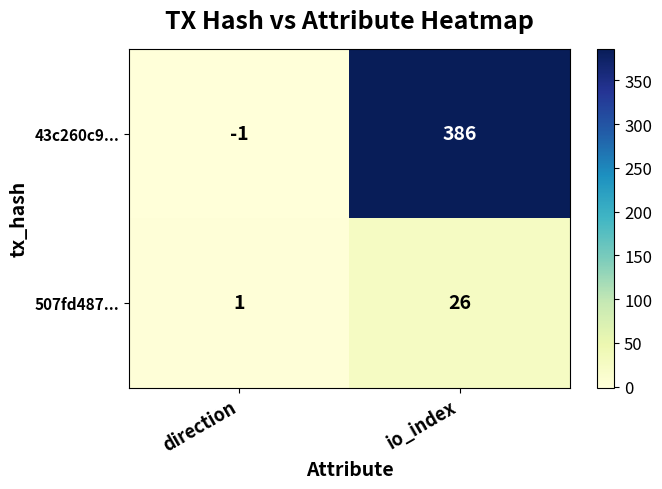

Is it true that 507fd487... equals 1 at direction?

True